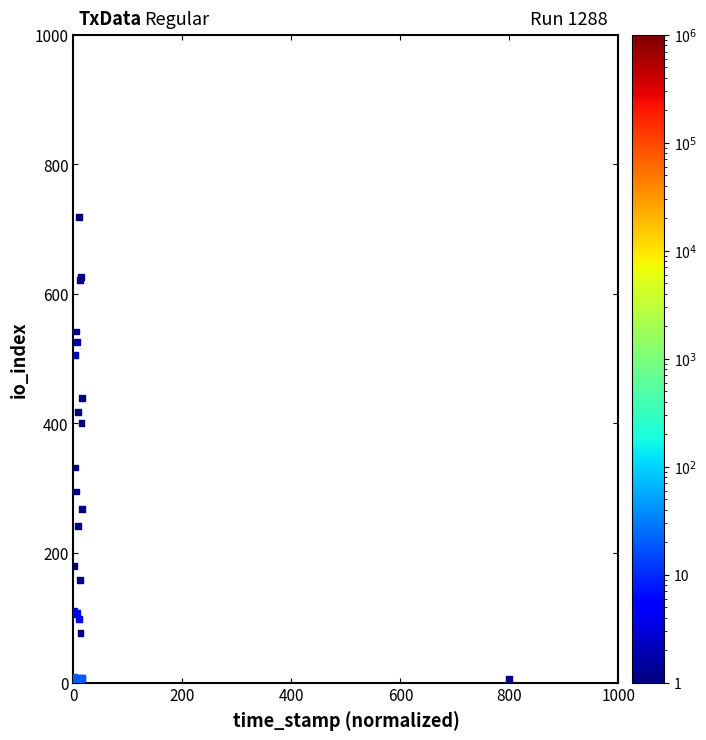

What Y value in the scatter plot is closest to 359?

332